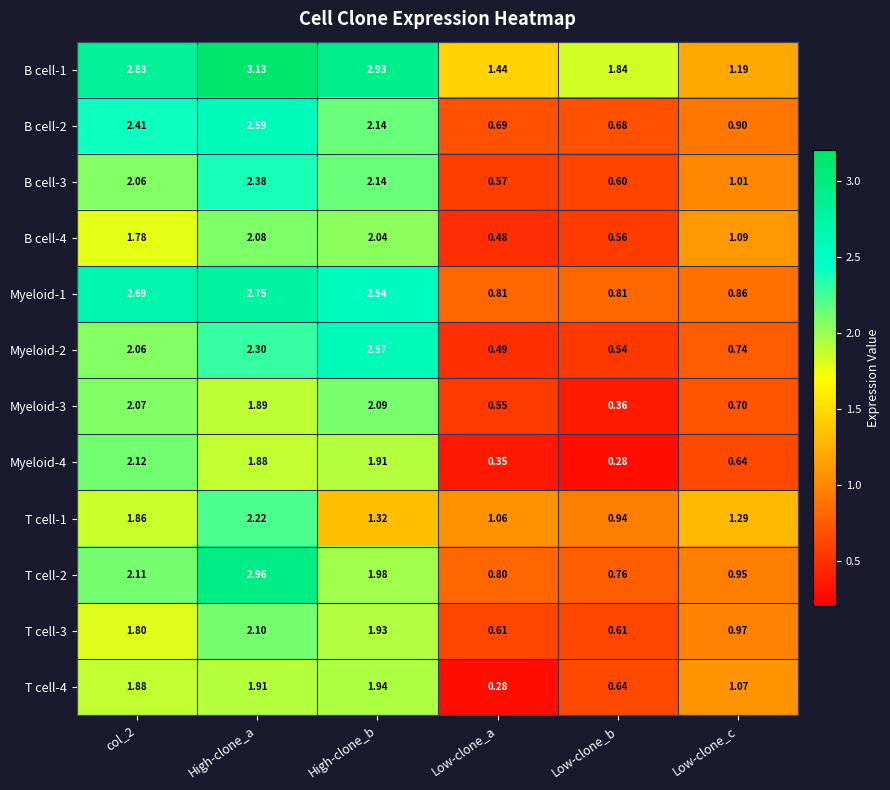

At which label does T cell-2 reach its peak?

High-clone_a